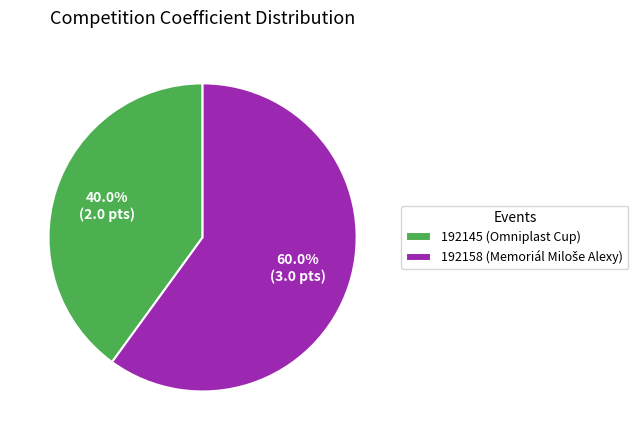

How many slices are in this pie chart?

2